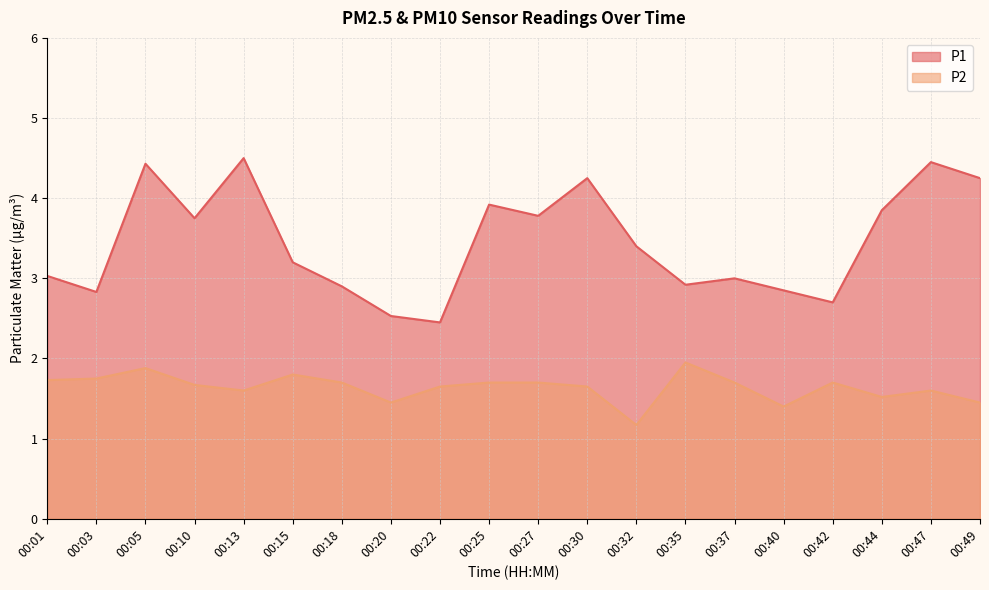

What is the minimum value shown in the chart?

1.2